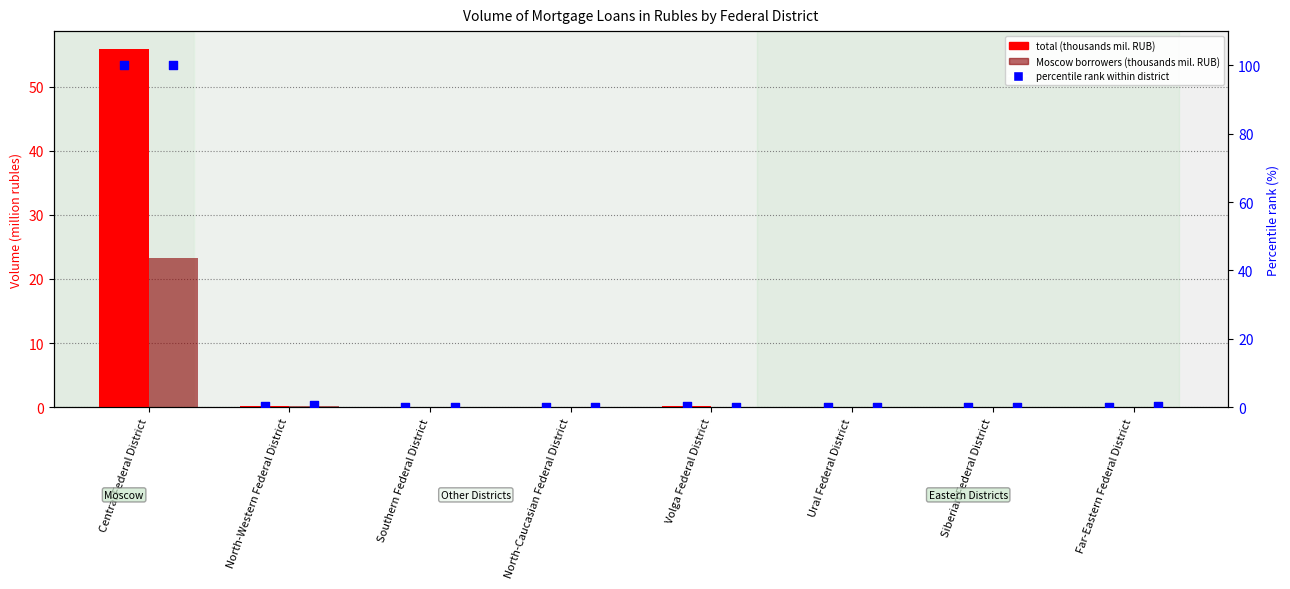

Which series has the largest total across all categories?

percentile rank within district